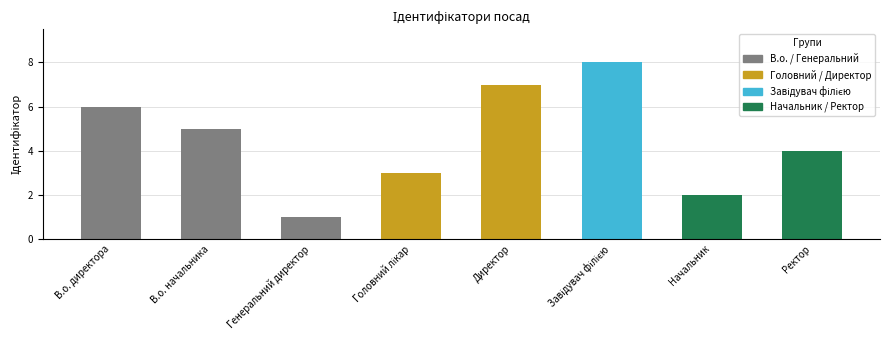

Which has a higher value, Генеральний директор or Начальник?

Начальник